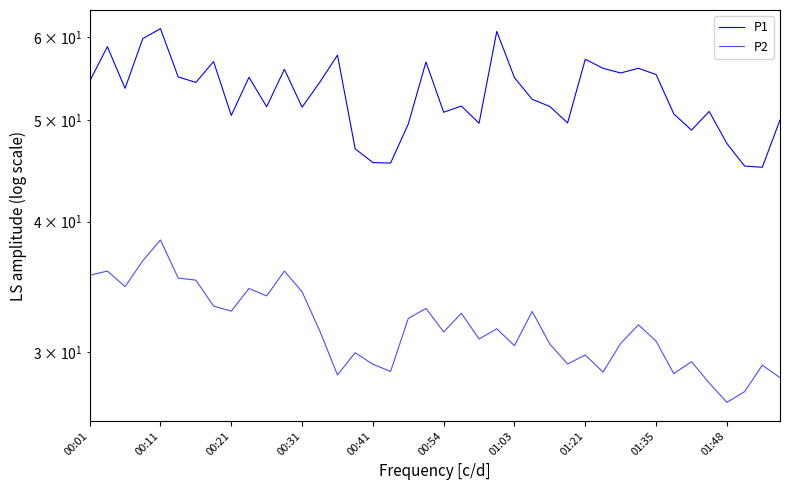

What is the difference between the P2 values at 00:11 and 32?

5.1